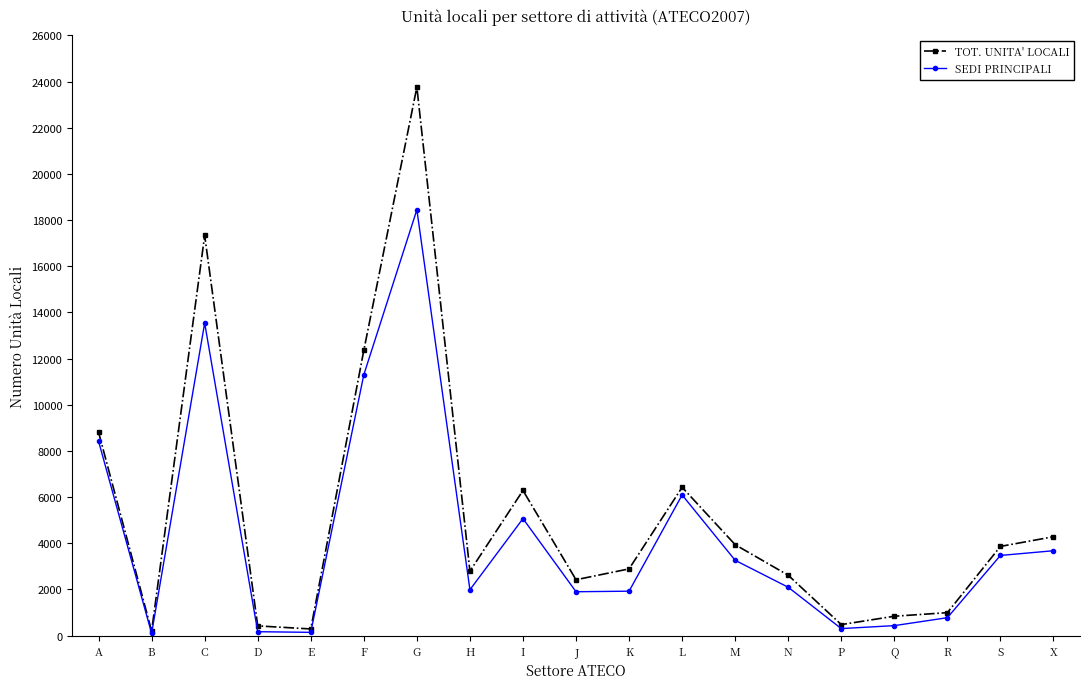

What is the value of the SEDI PRINCIPALI point at the 5th from the left?

144